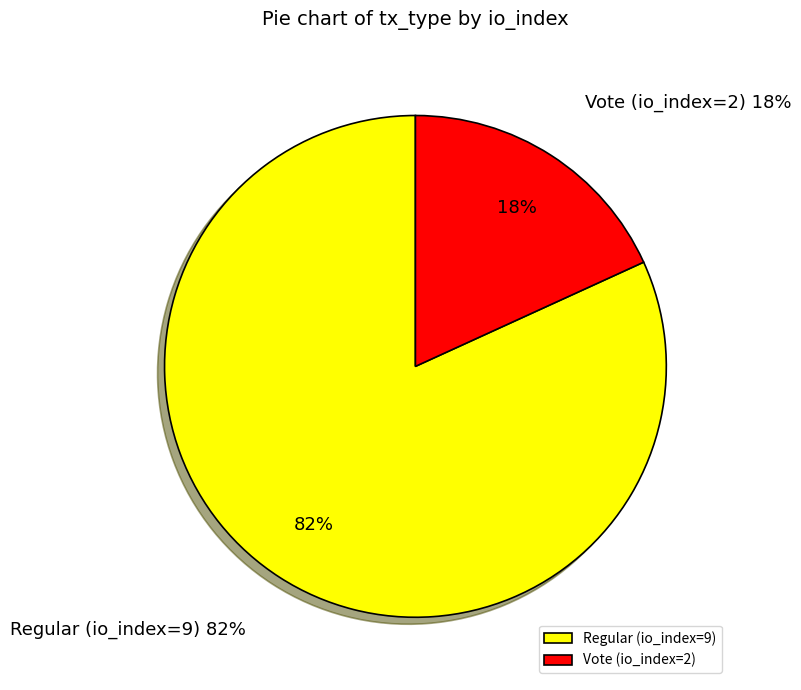

To the nearest percent, what portion does Vote (io_index=2) represent?

18%